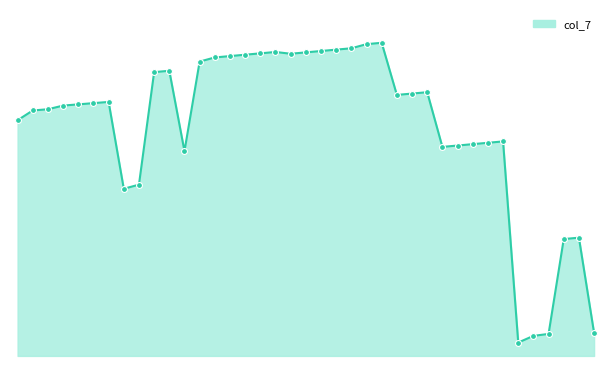

How many lines are shown in the chart?

1